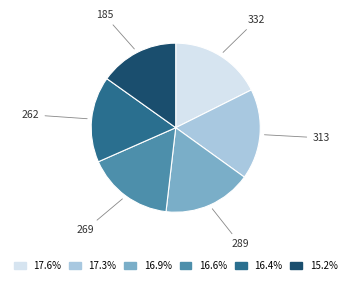

Between 262 and 313, which is larger?

313